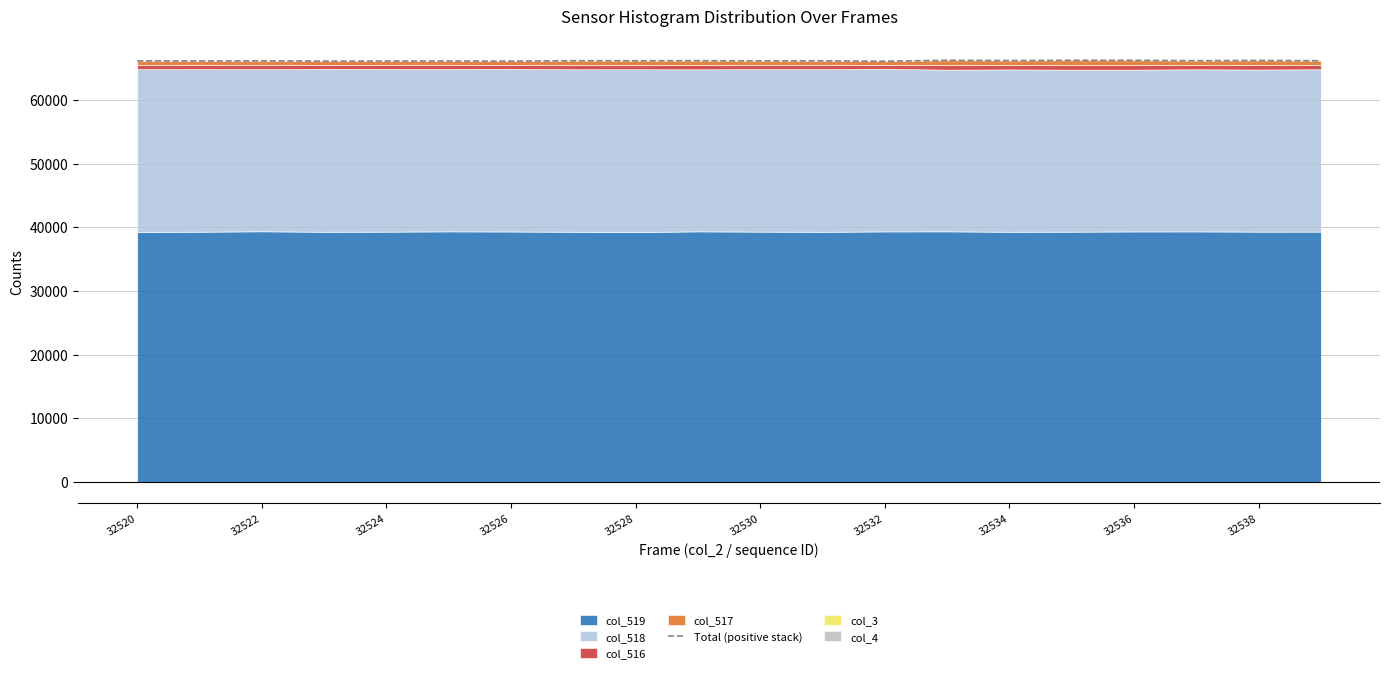

Is it true that Total (positive stack) equals 66126 at 32532?

True